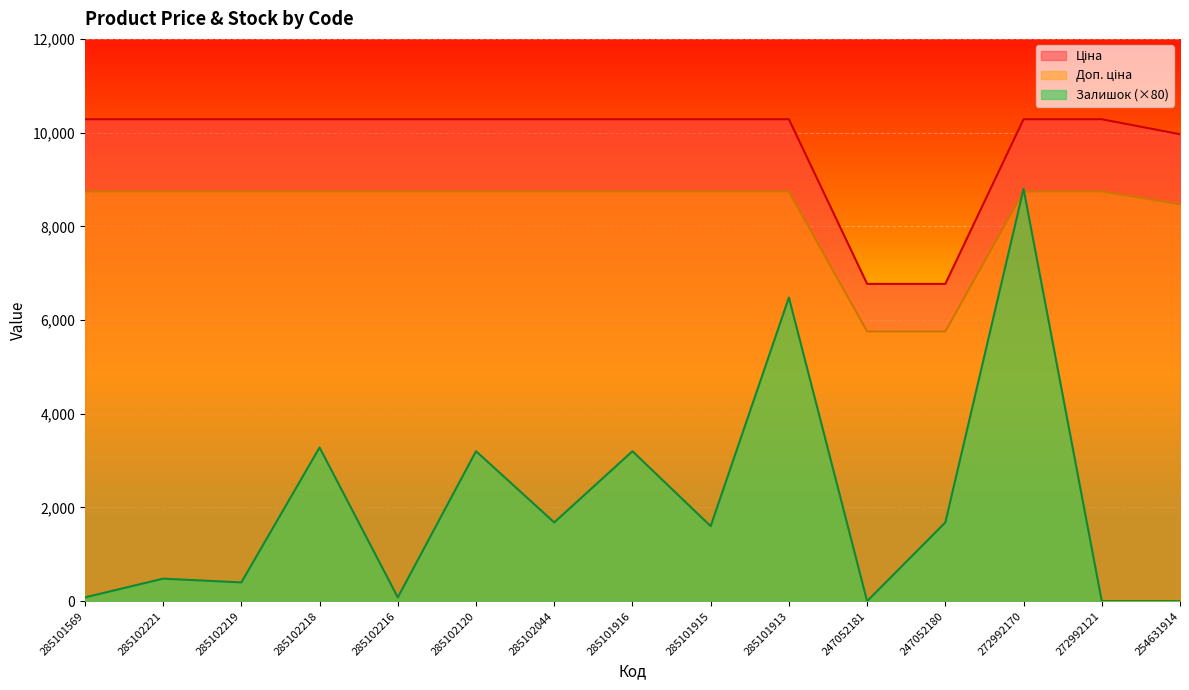

Which series changed the most between 285102218 and 285102044?

Залишок (×80)